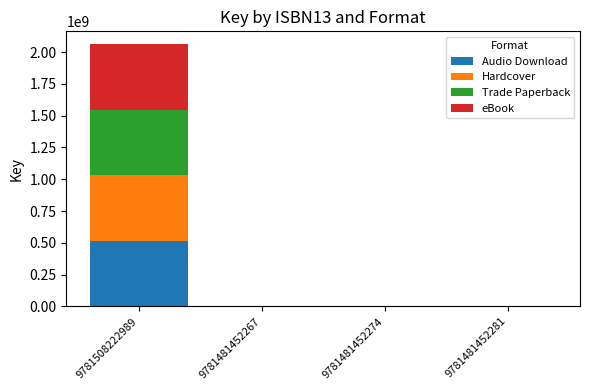

What are all the series names shown in the legend?

Audio Download, Hardcover, Trade Paperback, eBook